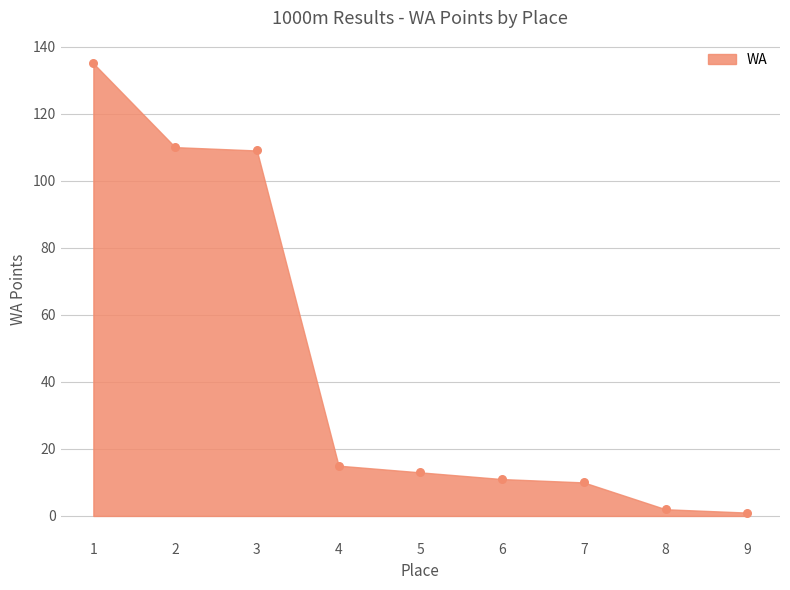

What is the change in value from 4 to 9?

-14